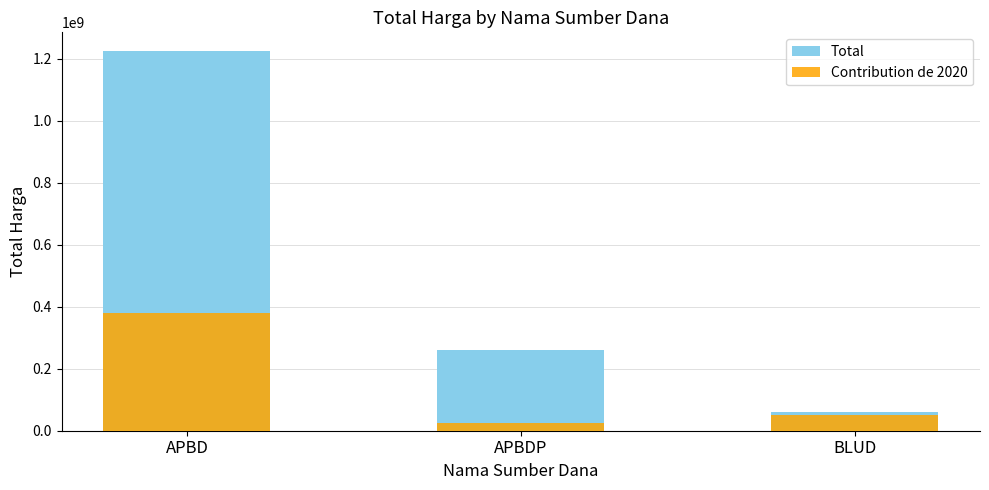

What is the total value across all series at APBDP?

287318150